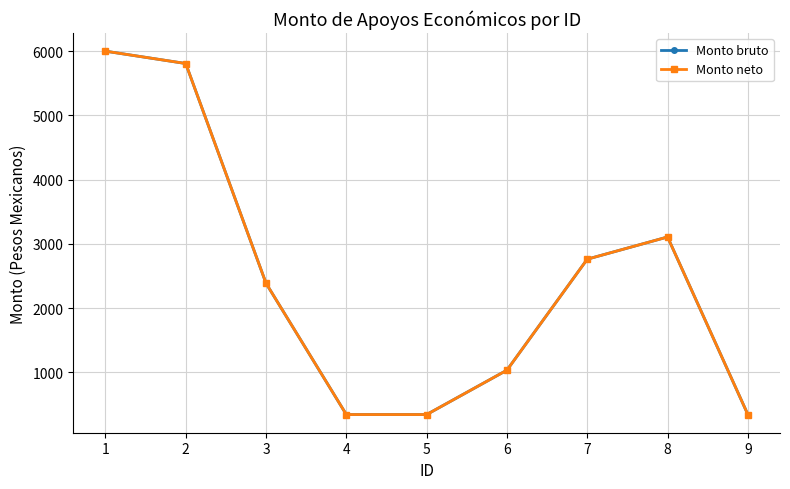

True or false: Monto neto and Monto bruto intersect in this chart.

False